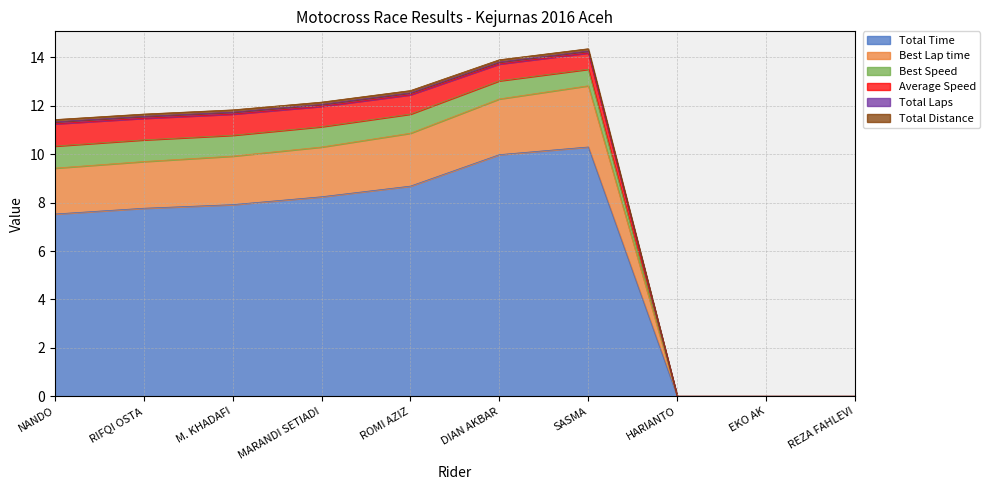

The value of Total Time at RIFQI OSTA is 7.8. True or false?

True